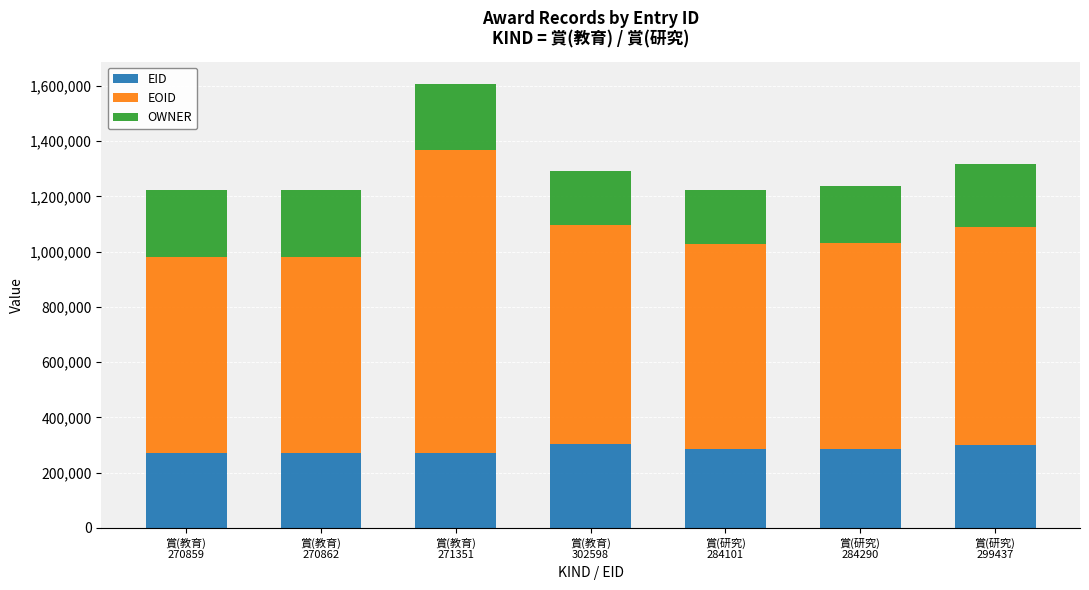

What is the maximum value for EID?

302598